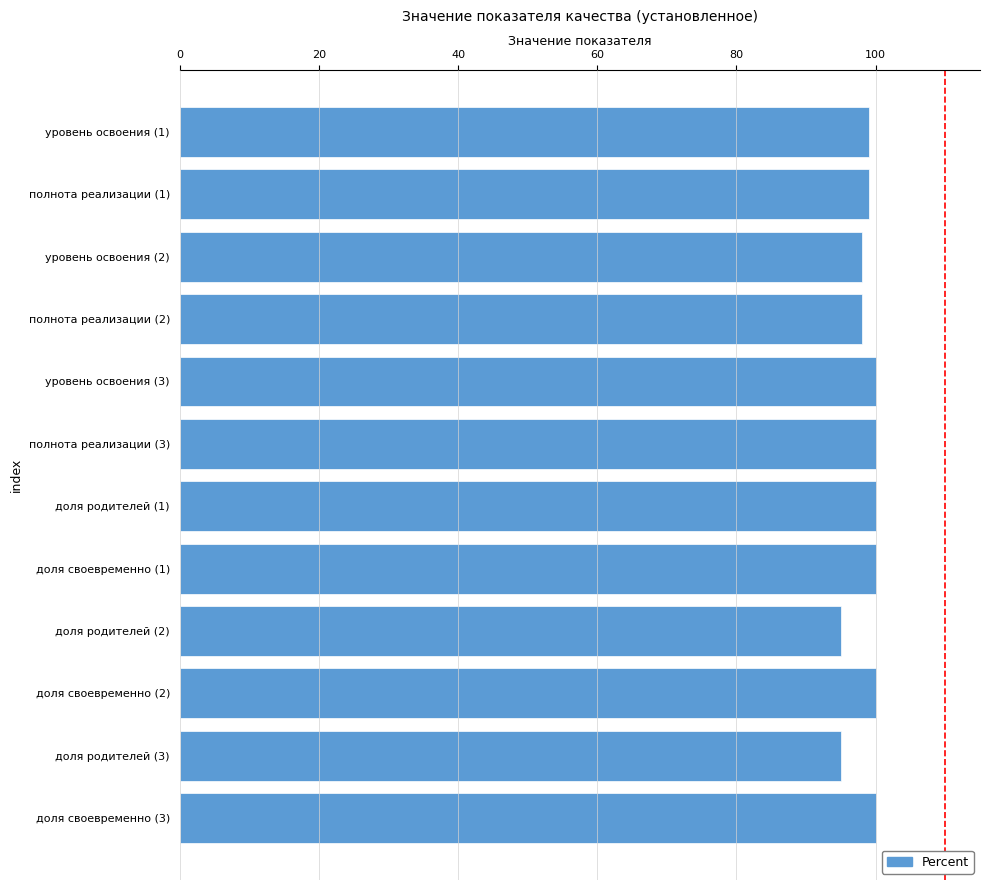

How many values are between 98 and 100?

10